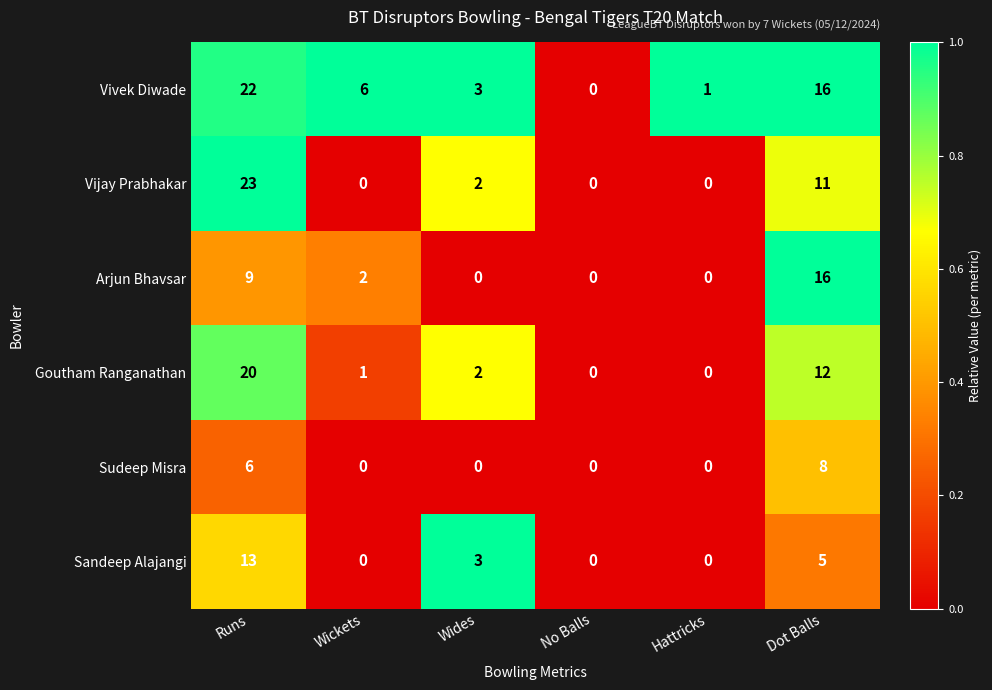

What is the total value across all series at Runs?

93